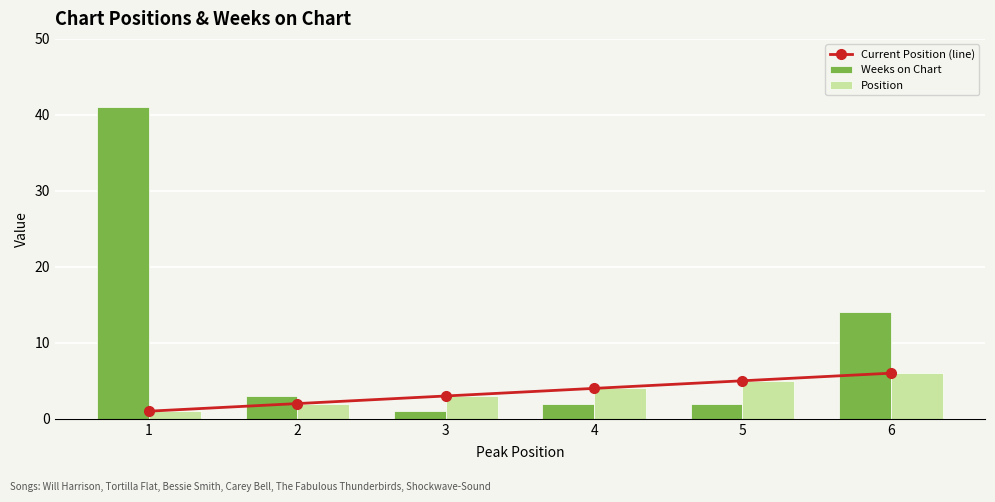

Rank the series at 2 from highest to lowest value.

Weeks on Chart, Current Position (line), Position